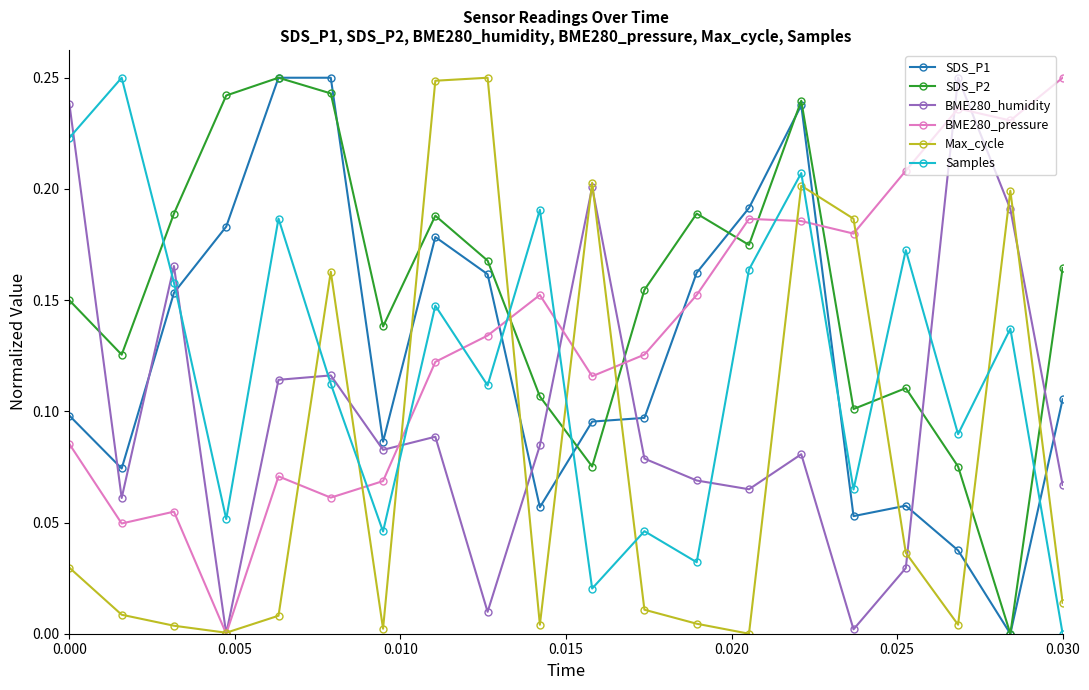

Which series ends up on top after the final intersection of BME280_pressure and SDS_P1?

BME280_pressure